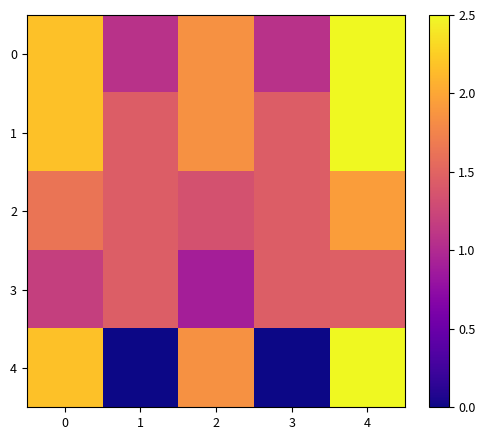

Reading left to right, what are all the values shown in this chart?

0: 0=2.2	1=1.1	2=1.8	3=1.1	4=2.5
1: 0=2.2	1=1.4	2=1.8	3=1.4	4=2.5
2: 0=1.6	1=1.4	2=1.3	3=1.4	4=1.9
3: 0=1.2	1=1.4	2=0.9	3=1.4	4=1.5
4: 0=2.2	1=0.0	2=1.8	3=0.0	4=2.5